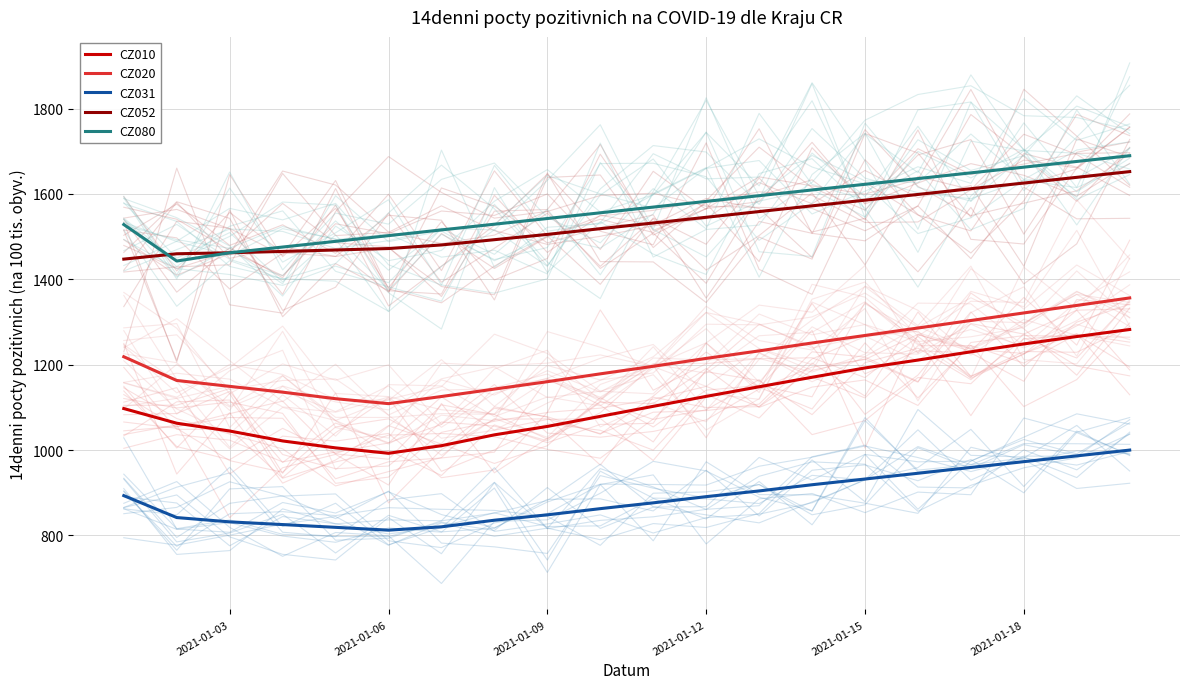

How many values in the CZ020 series exceed 1214?

10